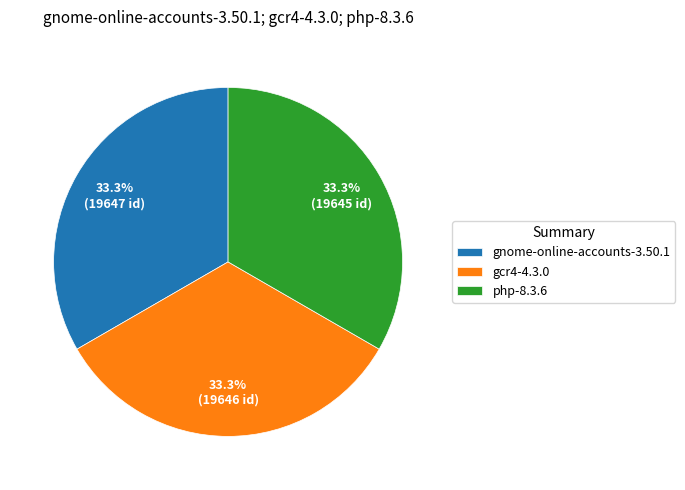

What percentage do gnome-online-accounts-3.50.1 and gcr4-4.3.0 together represent?

66.7%